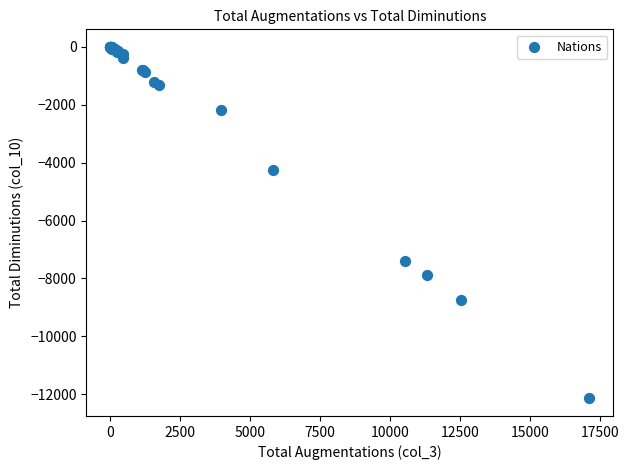

What Y value in the scatter plot is closest to -6072?

-7400